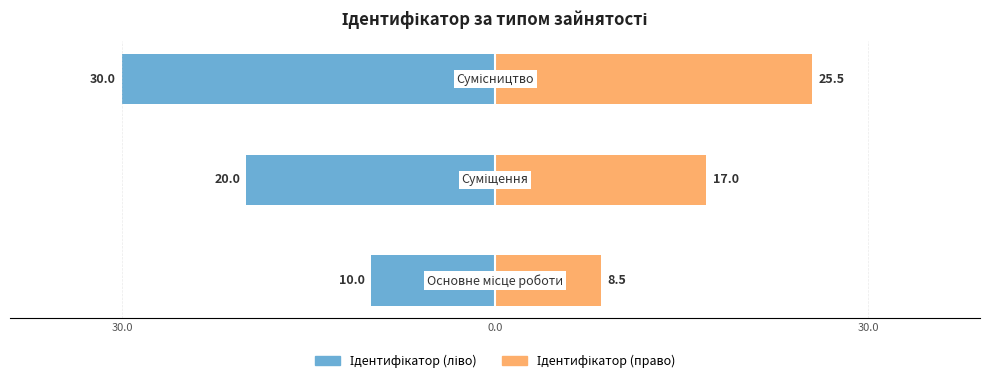

Read the Ідентифікатор (ліво) value at 30.0.

-30.0